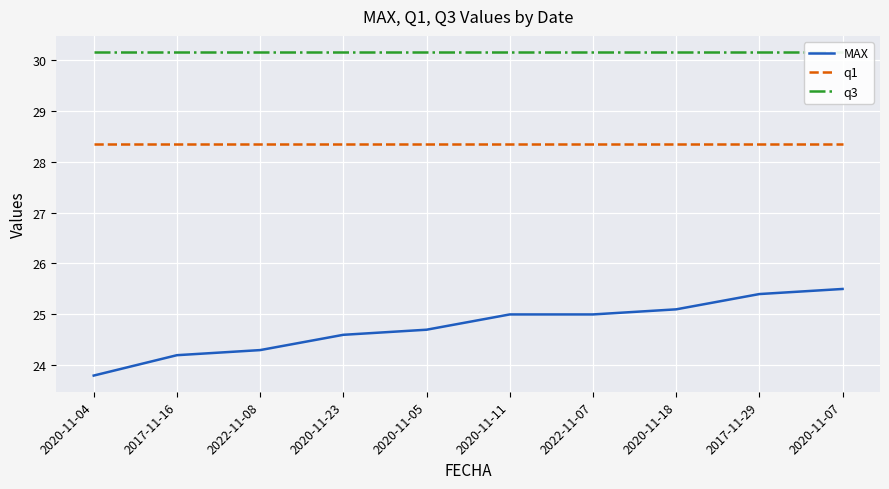

What is the value of the q1 point at the 8th from the left?

28.4